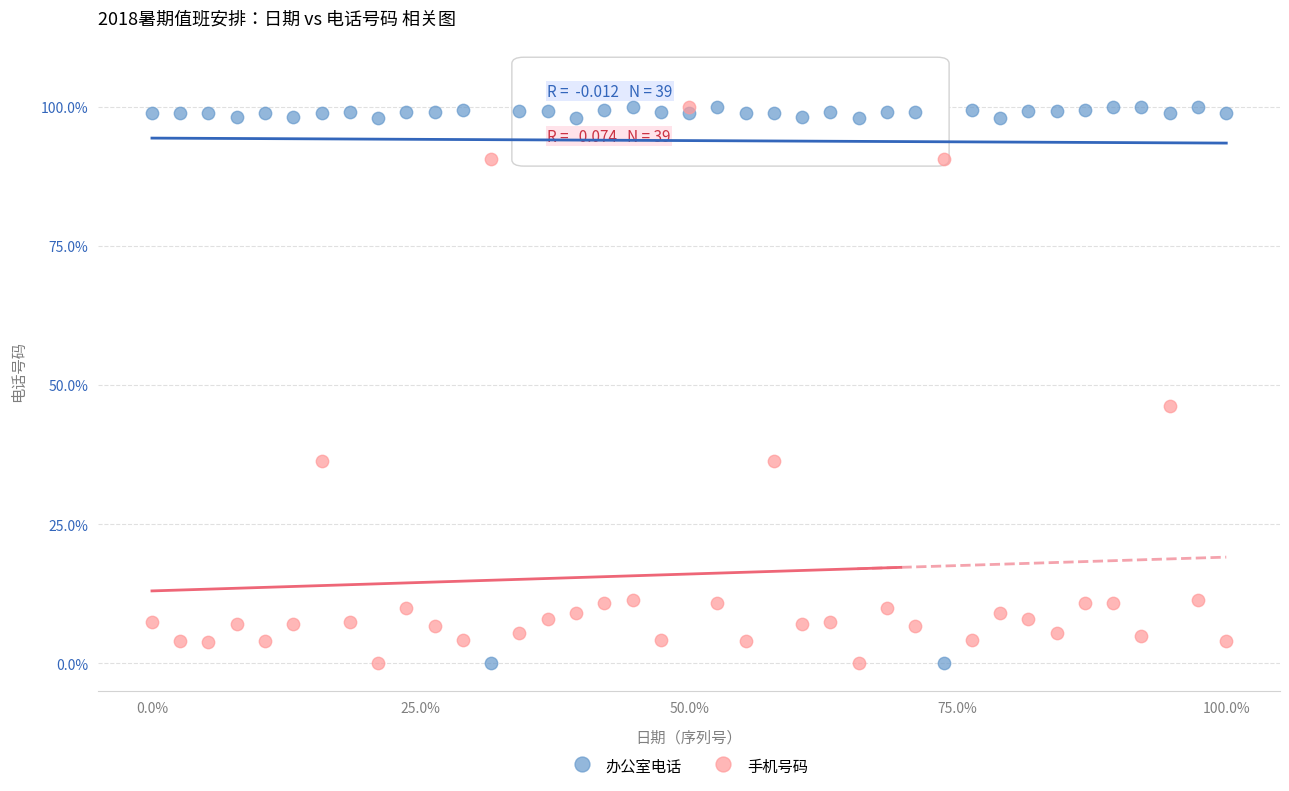

What is the X range (max minus min) for the scatter plot?

100.0